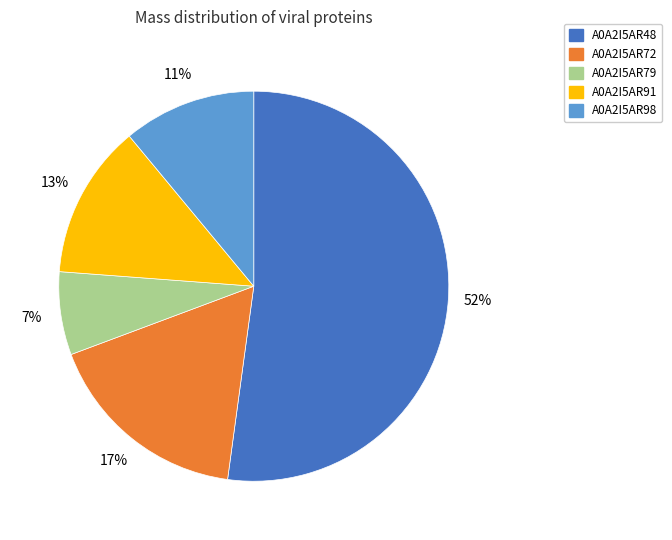

To the nearest percent, what is the combined percentage of A0A2I5AR79 and A0A2I5AR72?

24%